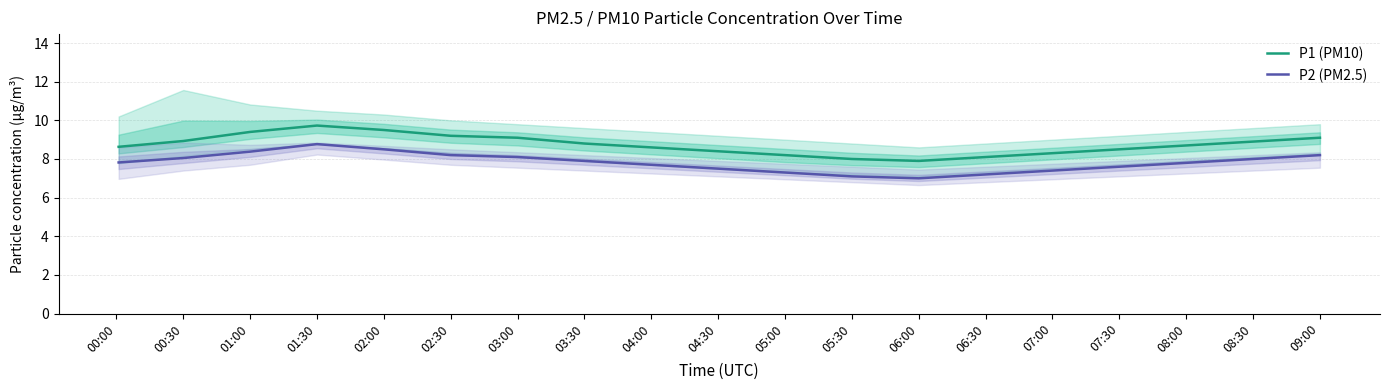

What is the lowest value of the P1 (PM10) series?

7.9